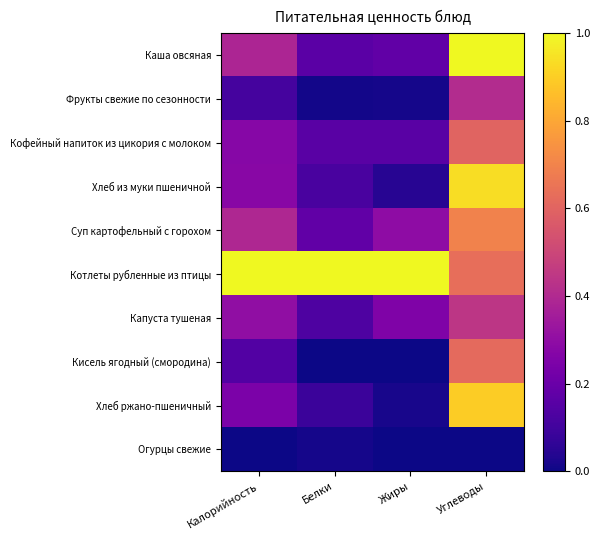

At which category does the chart reach its minimum across all series?

Белки